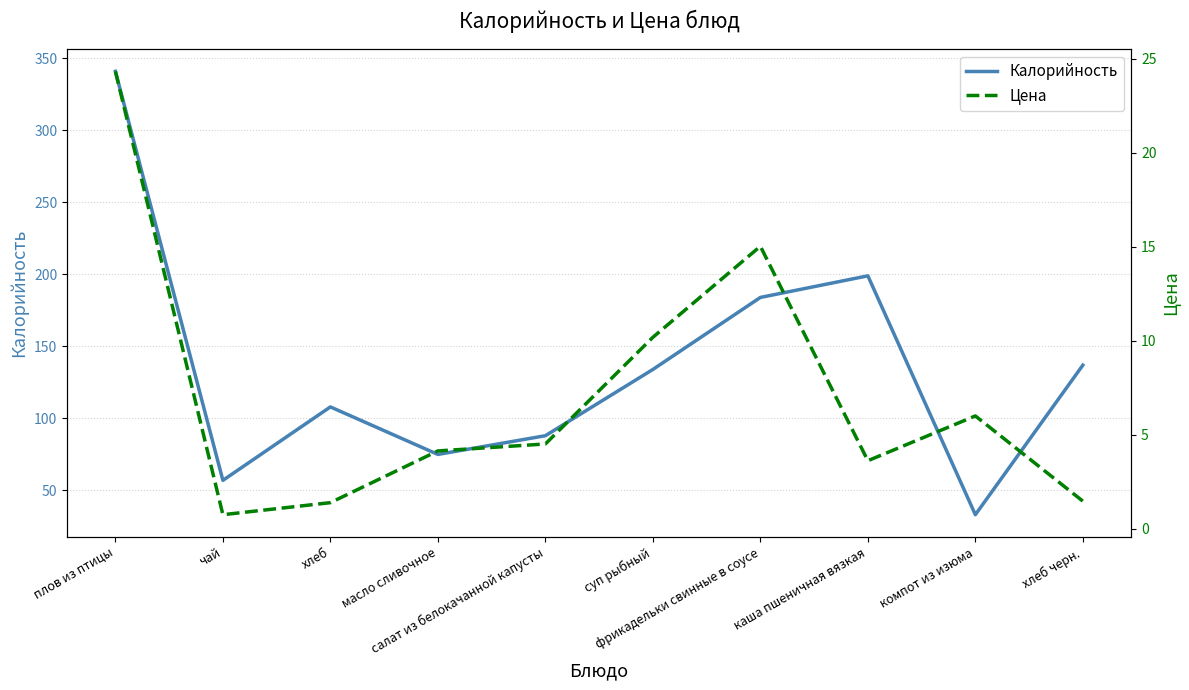

What is the label of the 9th point from the right?

чай